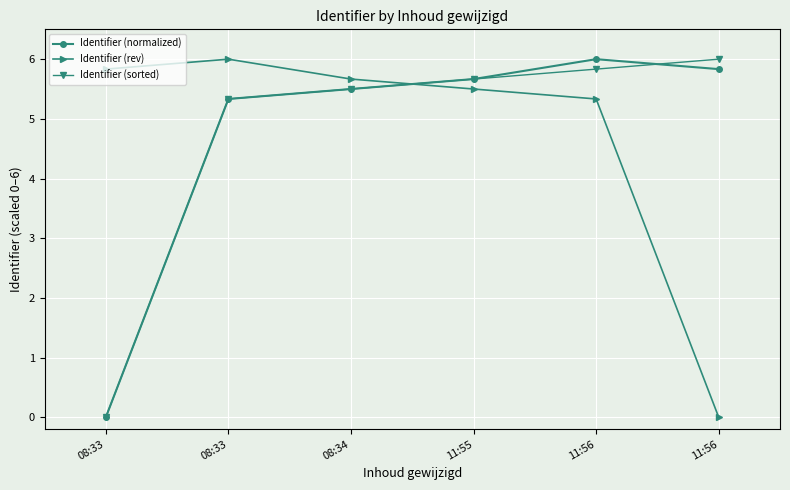

What is the sum of the Identifier (rev) values at 11:56 and 08:33?

5.8